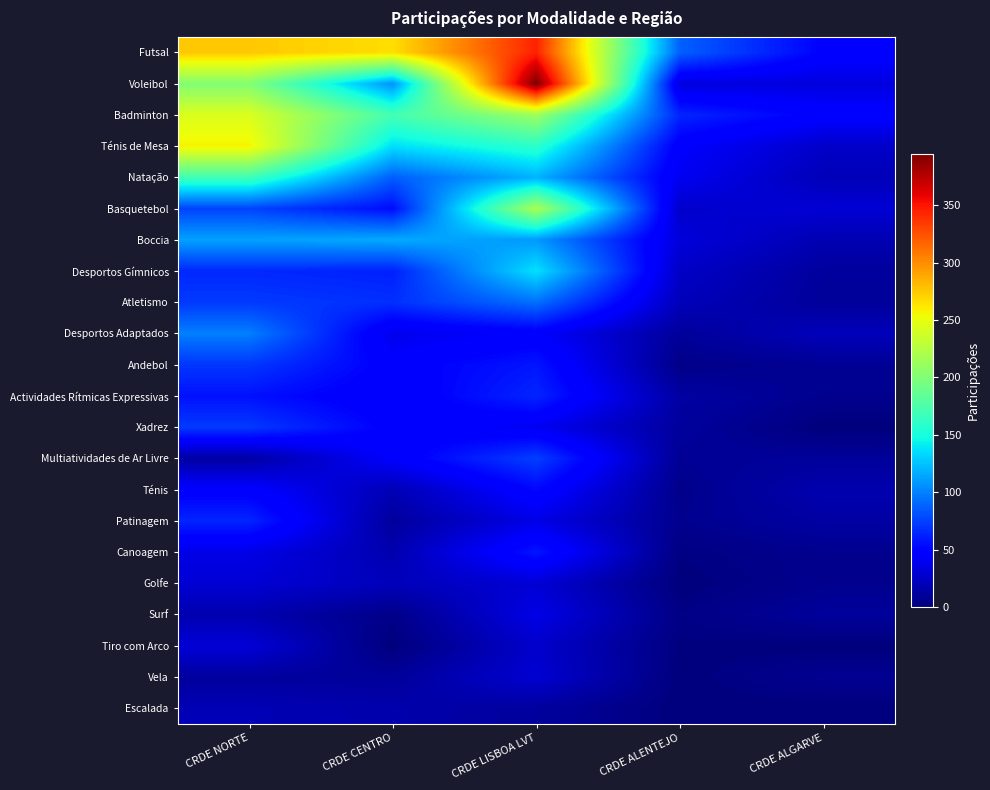

At how many categories does at least one series exceed 364?

1